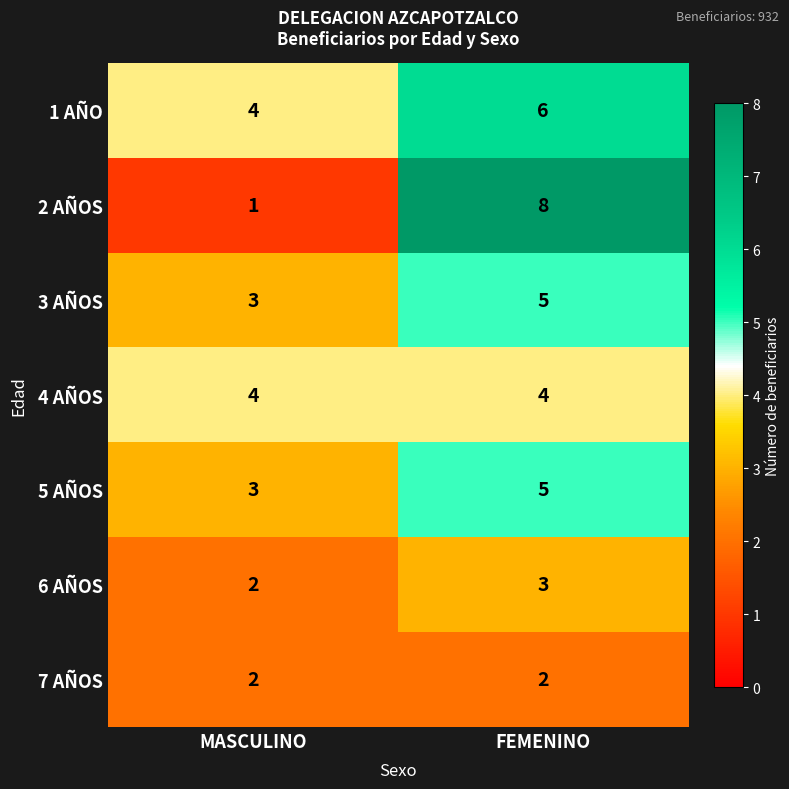

Which series changed the most between MASCULINO and FEMENINO?

2 AÑOS